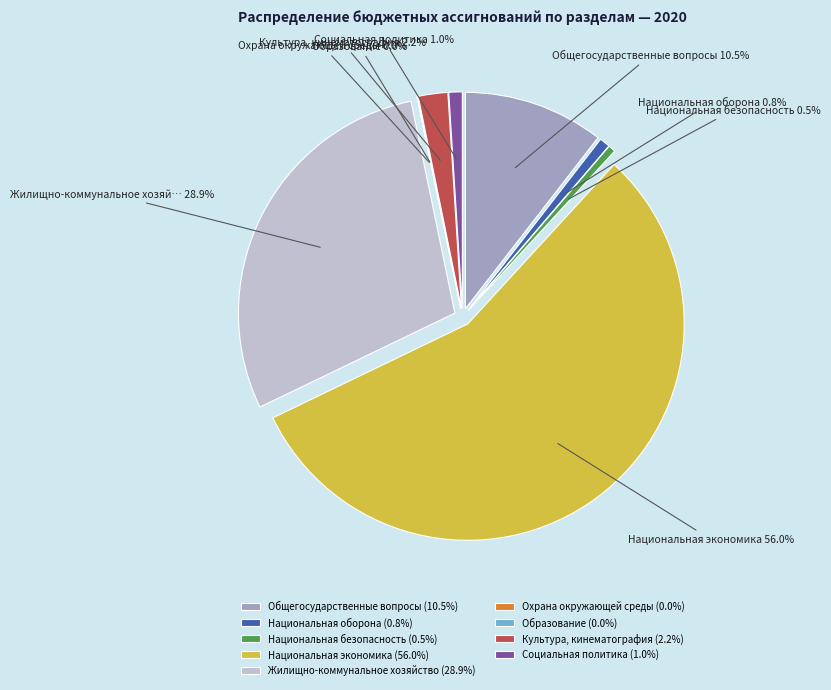

Which category has the smallest portion of the pie?

Охрана окружающей среды